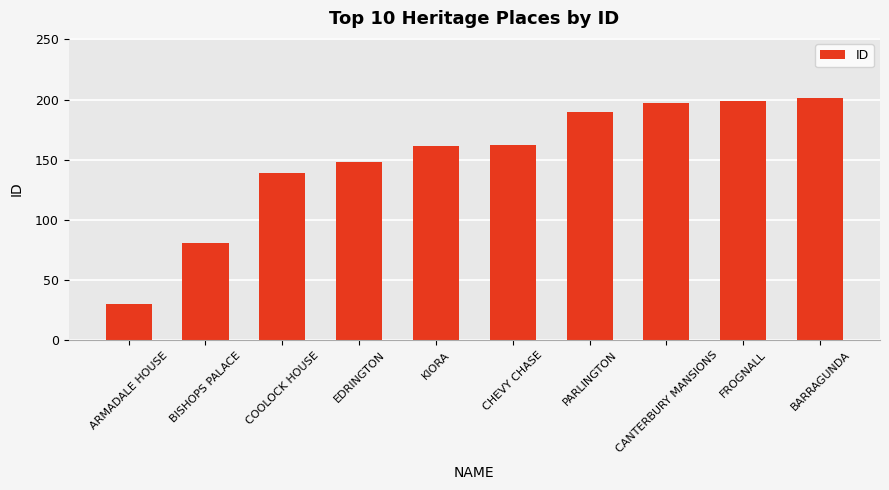

What is the label of the 1st bar from the left?

ARMADALE HOUSE